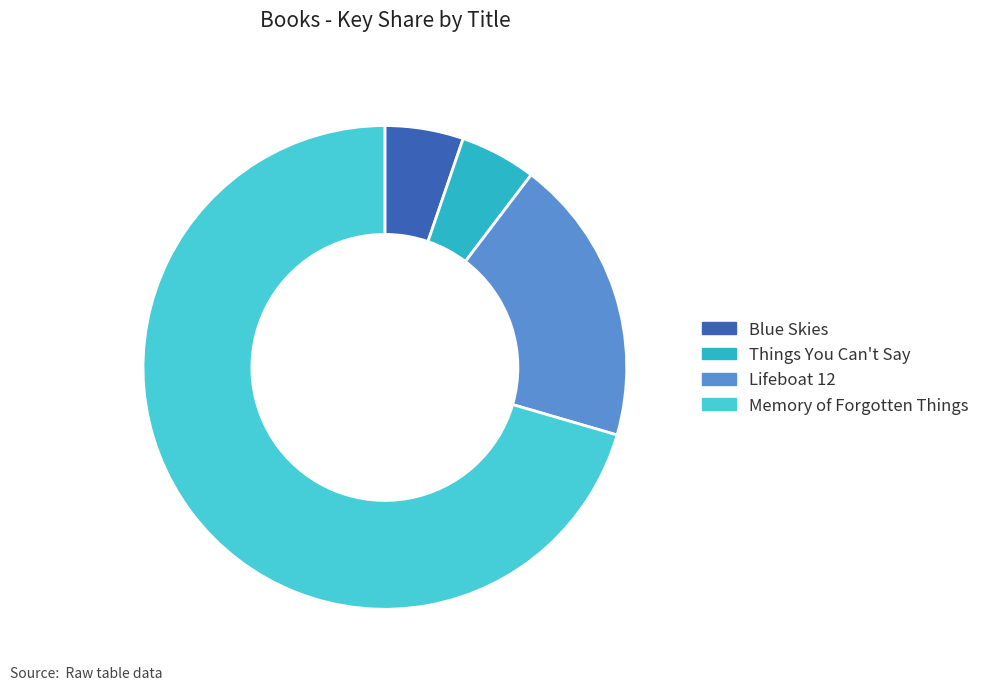

How many slices are in this pie chart?

4